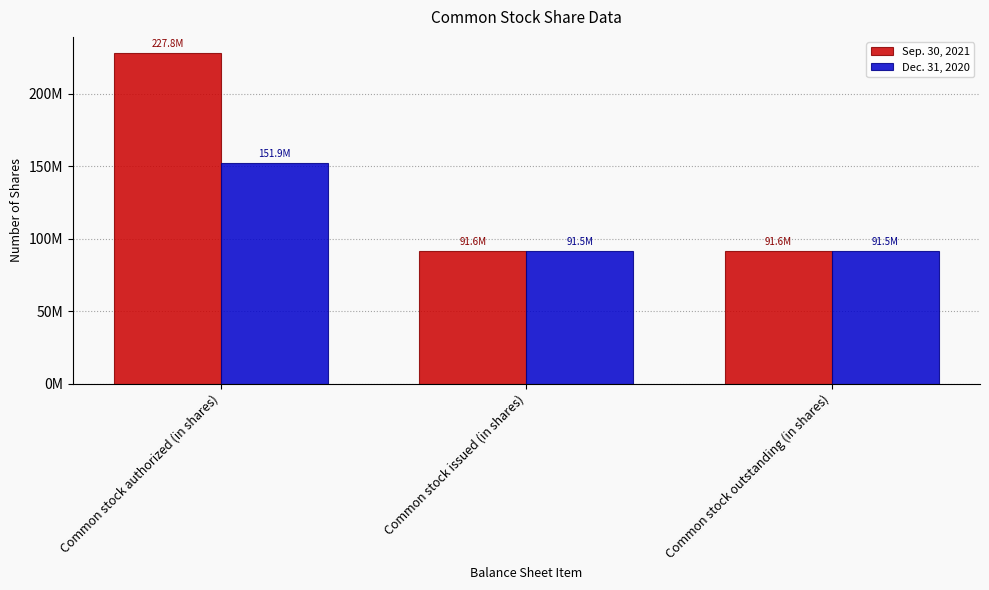

Does the chart contain stacked bars?

No